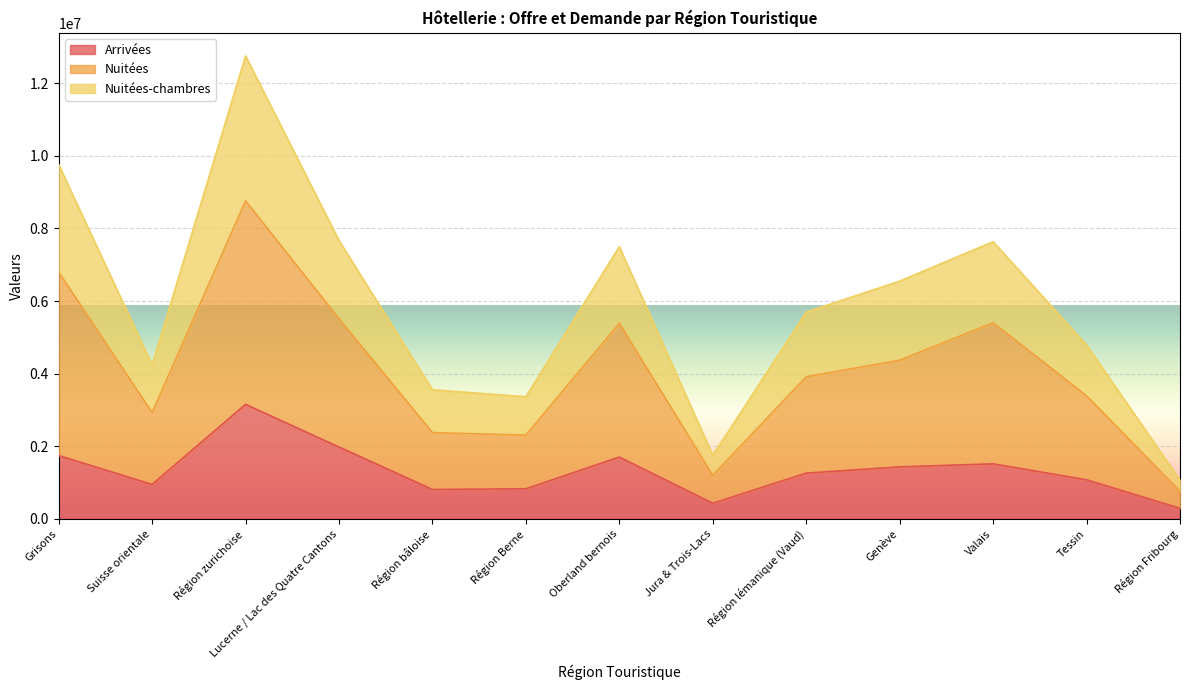

True or false: Nuitées-chambres has more than 0 interior local peaks.

True